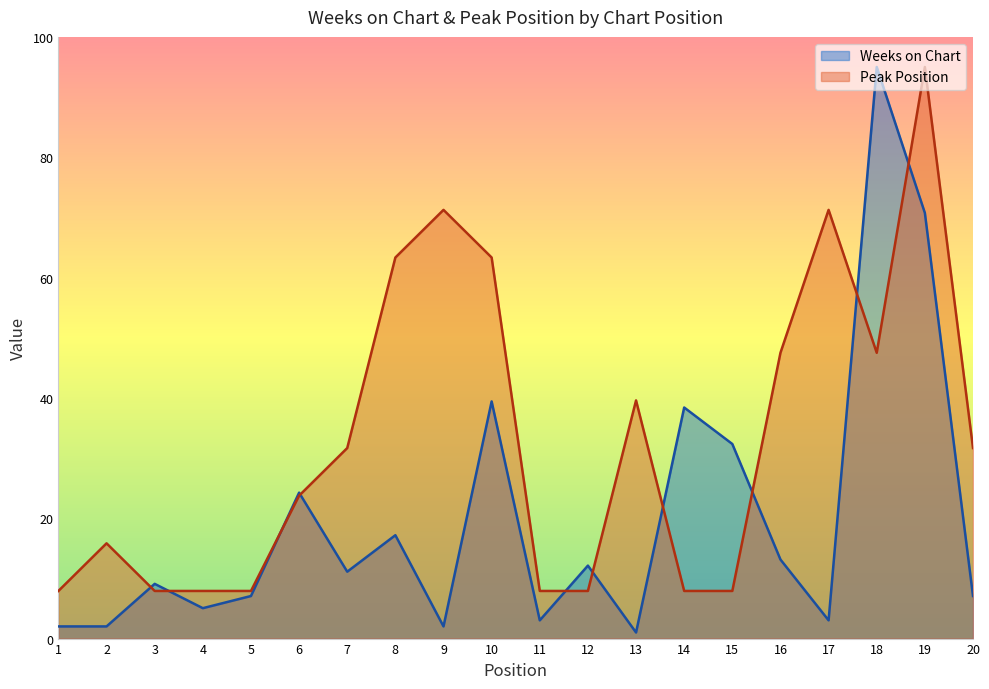

Where do Weeks on Chart and Peak Position first cross each other?

2 and 3